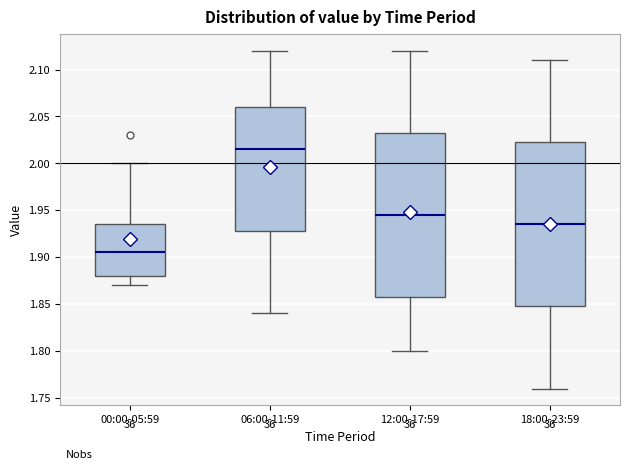

Reading left to right, read every box against the y-axis: the position of its median line, the range the box covers, and the ends of its whiskers. The values are not printed on the chart, so give them approximately, as read against the axis.

00:00-05:59: median 1.905, box 1.880 to 1.935, whiskers 1.870 to 2.000
06:00-11:59: median 2.015, box 1.930 to 2.060, whiskers 1.840 to 2.120
12:00-17:59: median 1.945, box 1.860 to 2.035, whiskers 1.800 to 2.120
18:00-23:59: median 1.935, box 1.850 to 2.025, whiskers 1.760 to 2.110